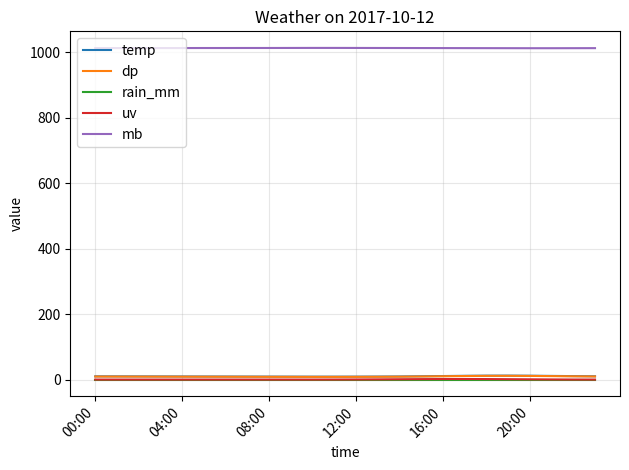

True or false: temp and mb cross at least once.

False